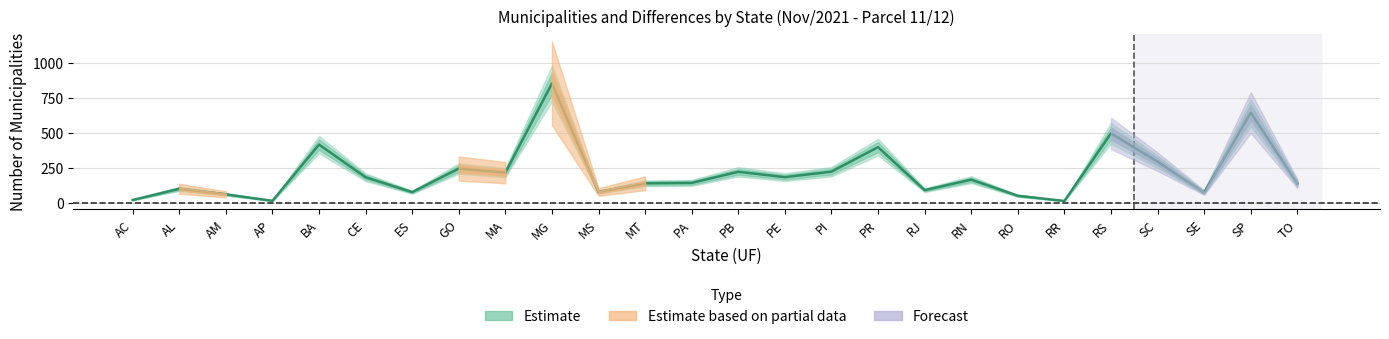

What is the label of the 13th point from the right?

PB